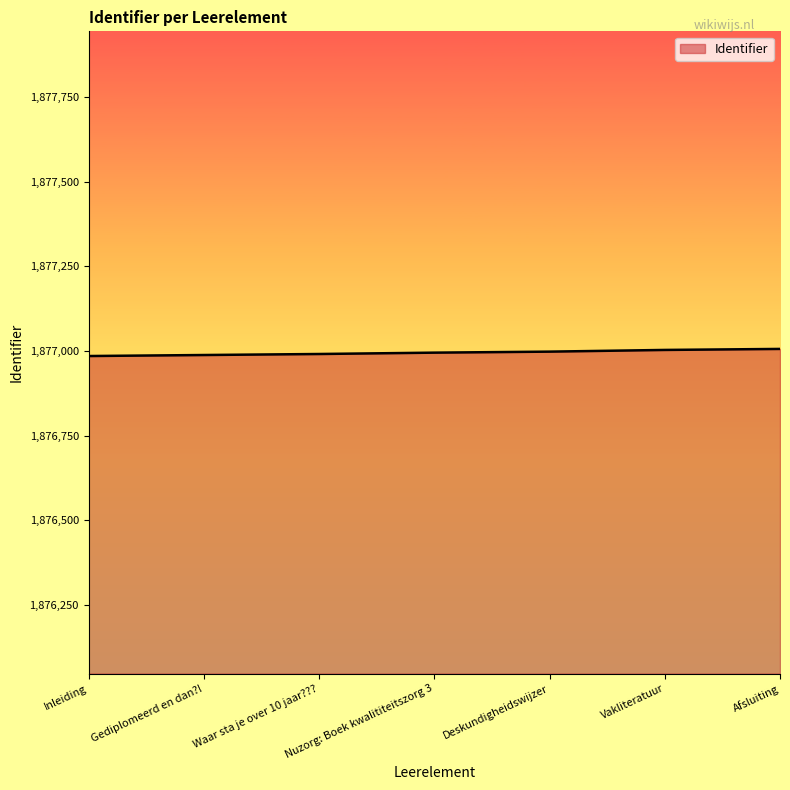

What is the difference between the second highest and minimum values?

18